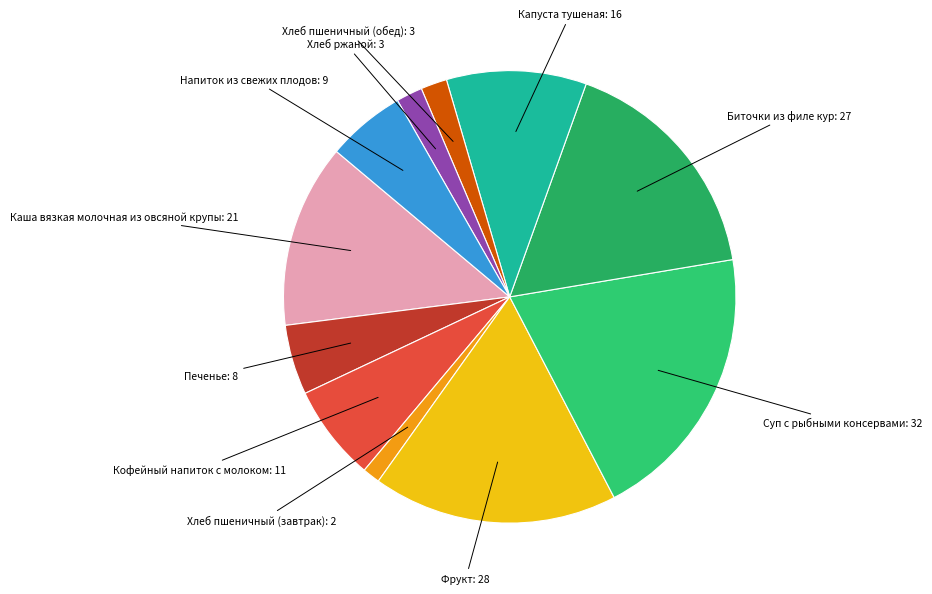

How many slices are in this pie chart?

11